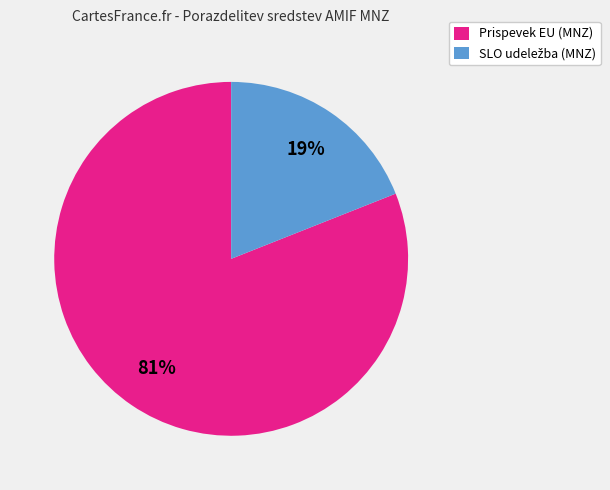

To the nearest percent, what is the difference between the largest and smallest slice percentages?

62%